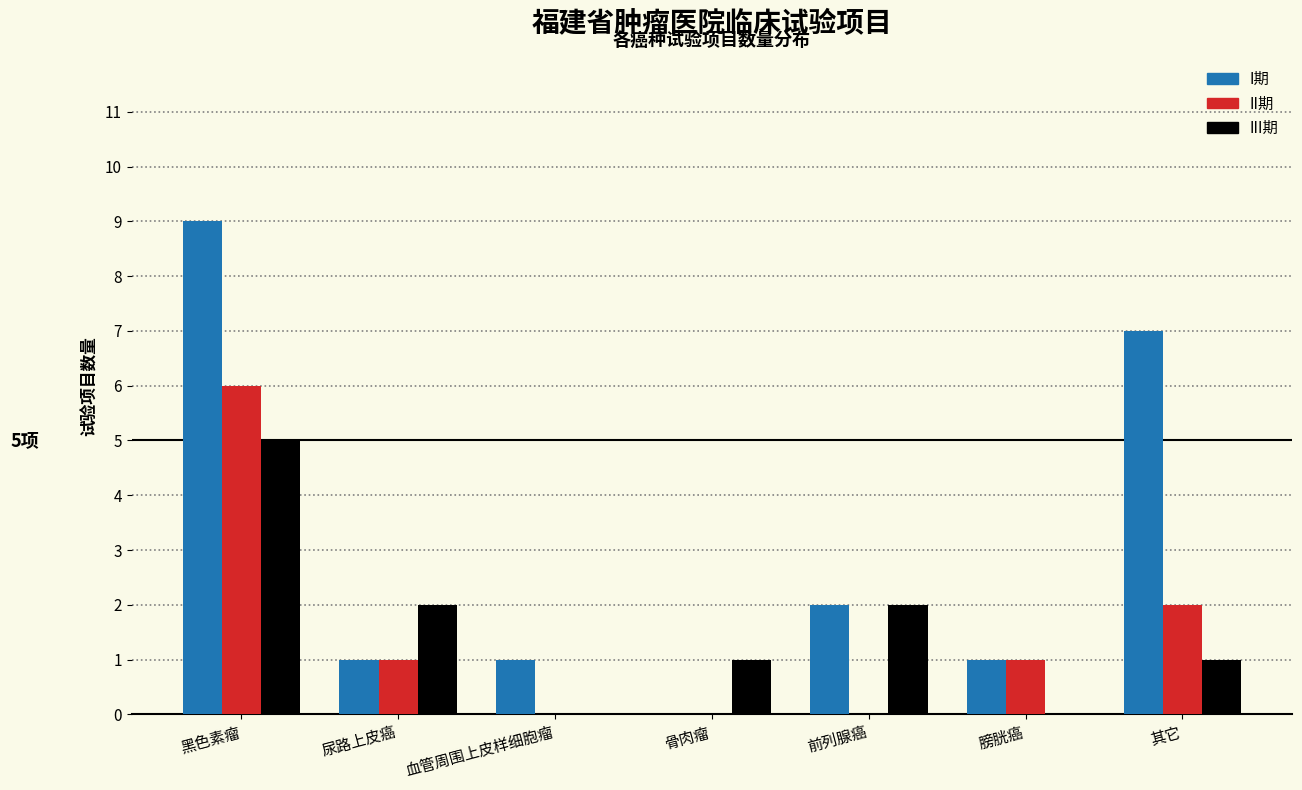

Reading right to left, list all the values displayed in this chart.

I期: 其它=7	膀胱癌=1	前列腺癌=2	骨肉瘤=0	血管周围上皮样细胞瘤=1	尿路上皮癌=1	黑色素瘤=9
II期: 其它=2	膀胱癌=1	前列腺癌=0	骨肉瘤=0	血管周围上皮样细胞瘤=0	尿路上皮癌=1	黑色素瘤=6
III期: 其它=1	膀胱癌=0	前列腺癌=2	骨肉瘤=1	血管周围上皮样细胞瘤=0	尿路上皮癌=2	黑色素瘤=5